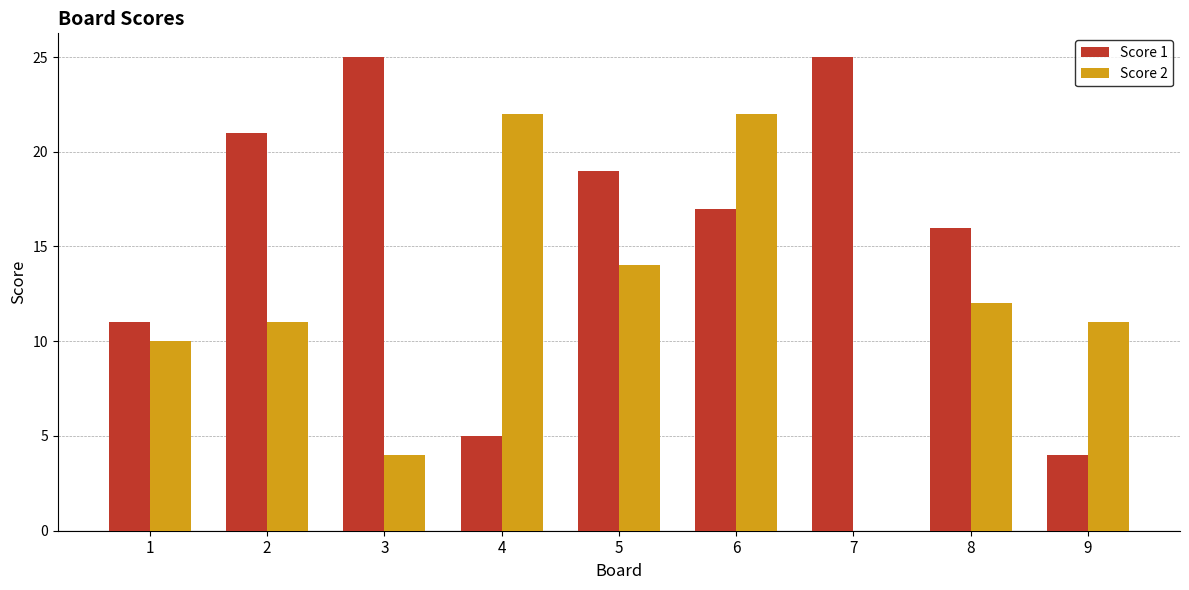

What is the highest value of the Score 2 series?

22